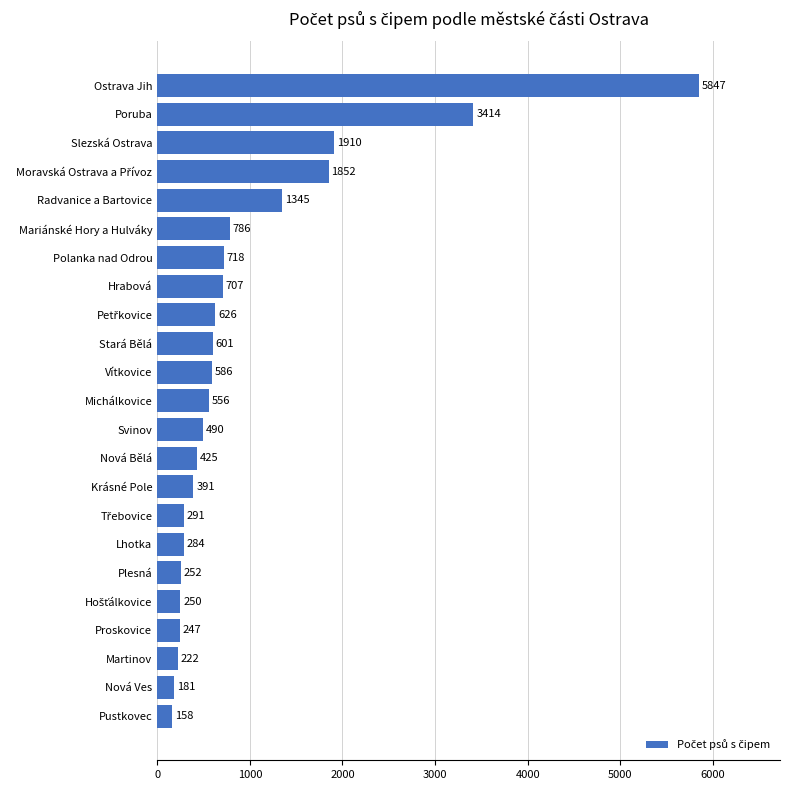

Reading bottom to top, list all the values displayed in this chart.

158	181	222	247	250	252	284	291	391	425	490	556	586	601	626	707	718	786	1345	1852	1910	3414	5847